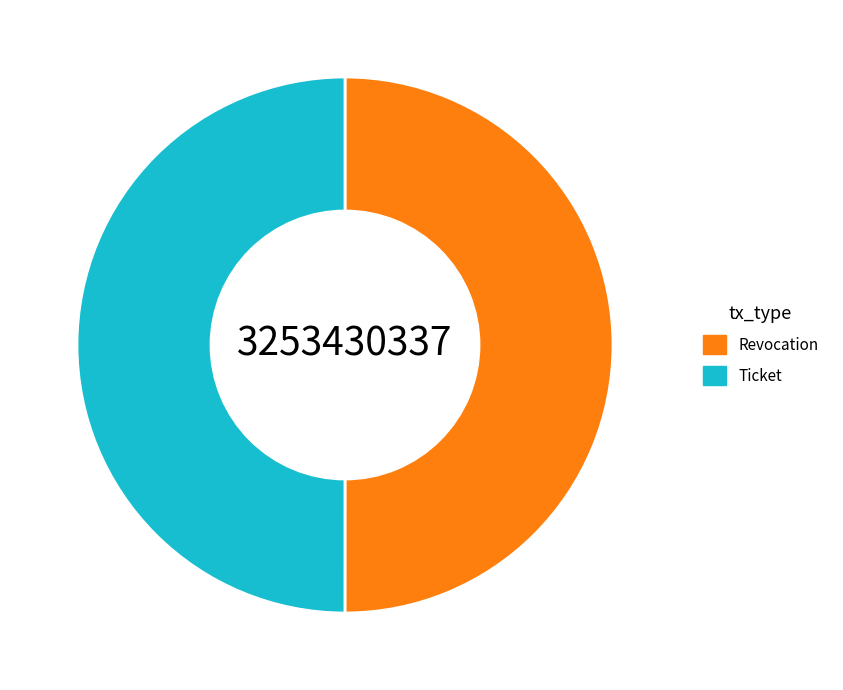

Approximately how many times larger is the value at Ticket compared to Revocation?

1.0